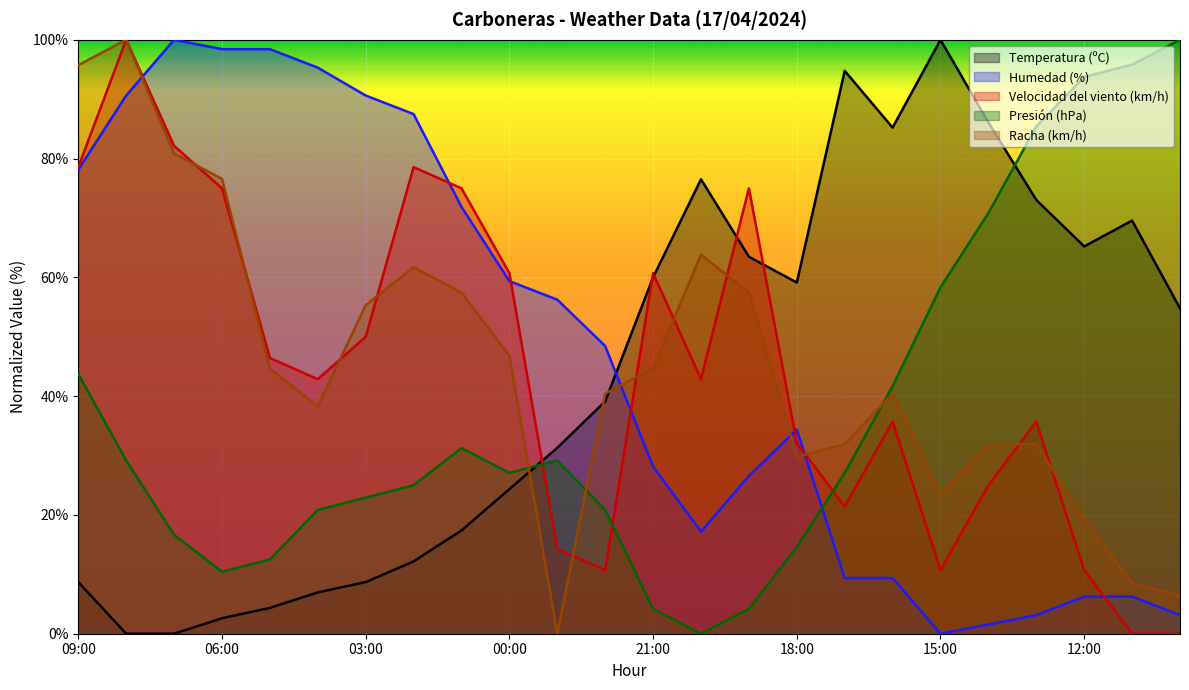

What is the sum of the Presión (hPa) values at 15:00 and 18:00?

72.9